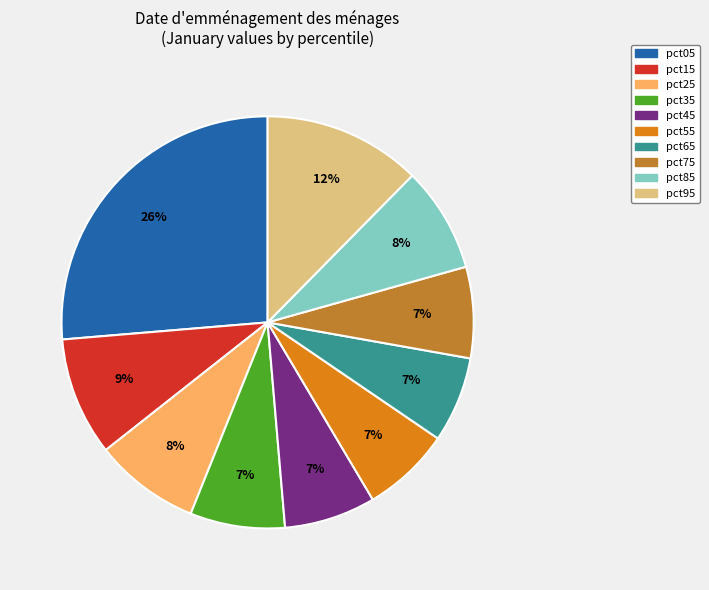

Do pct95 and pct55 together represent more than half of the pie?

No